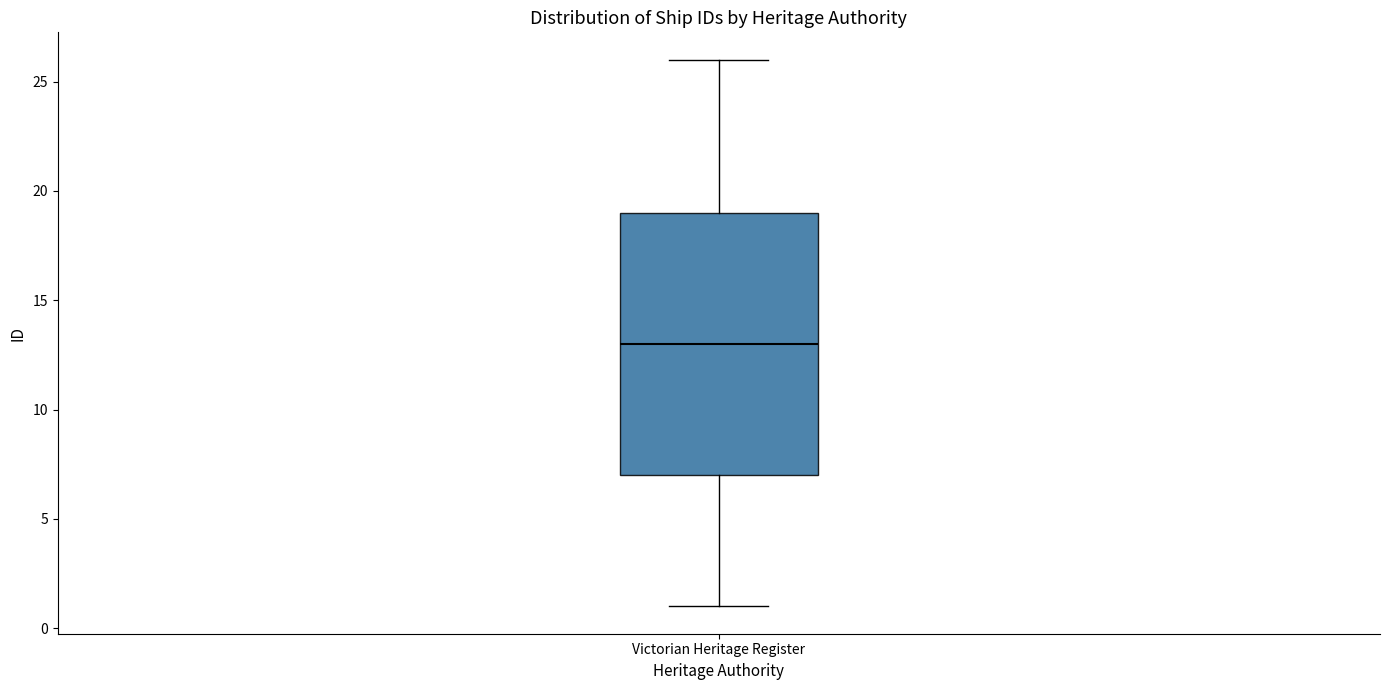

Where does the upper whisker of the box for Victorian Heritage Register end on the y-axis? The values are not printed on the chart, so give them approximately, as read against the axis.

26